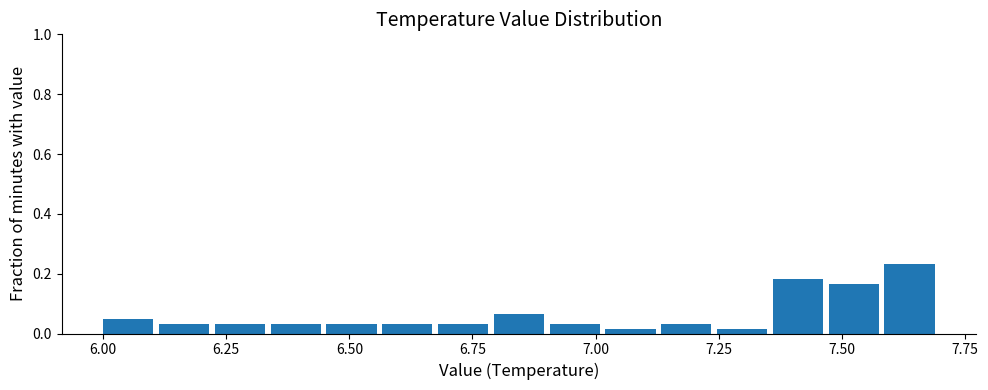

Read against the x-axis, roughly where is the centre of the tallest bar?

7.65